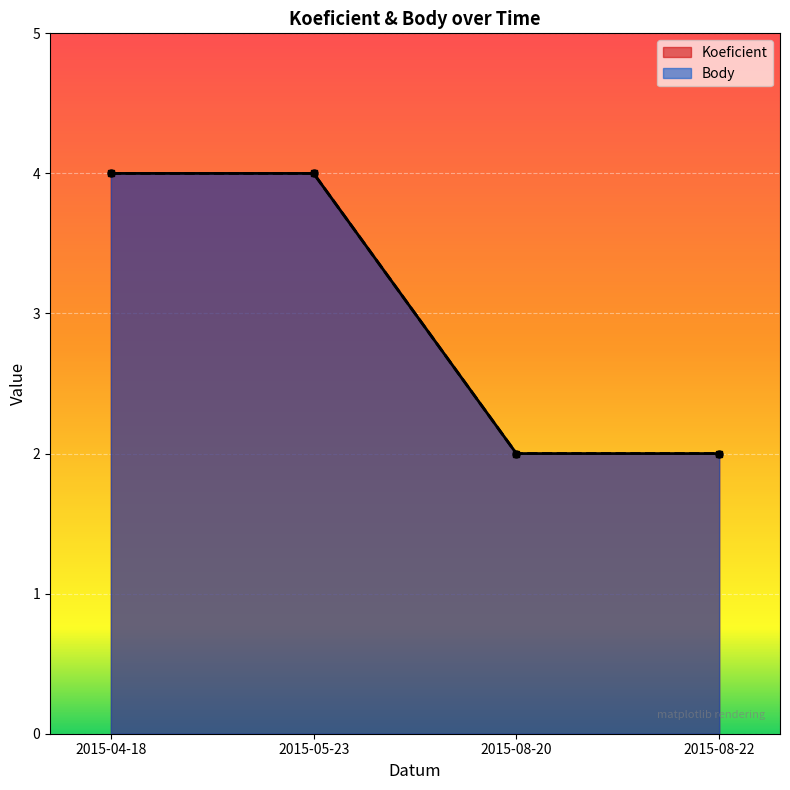

True or false: Koeficient and Body cross at least once.

False